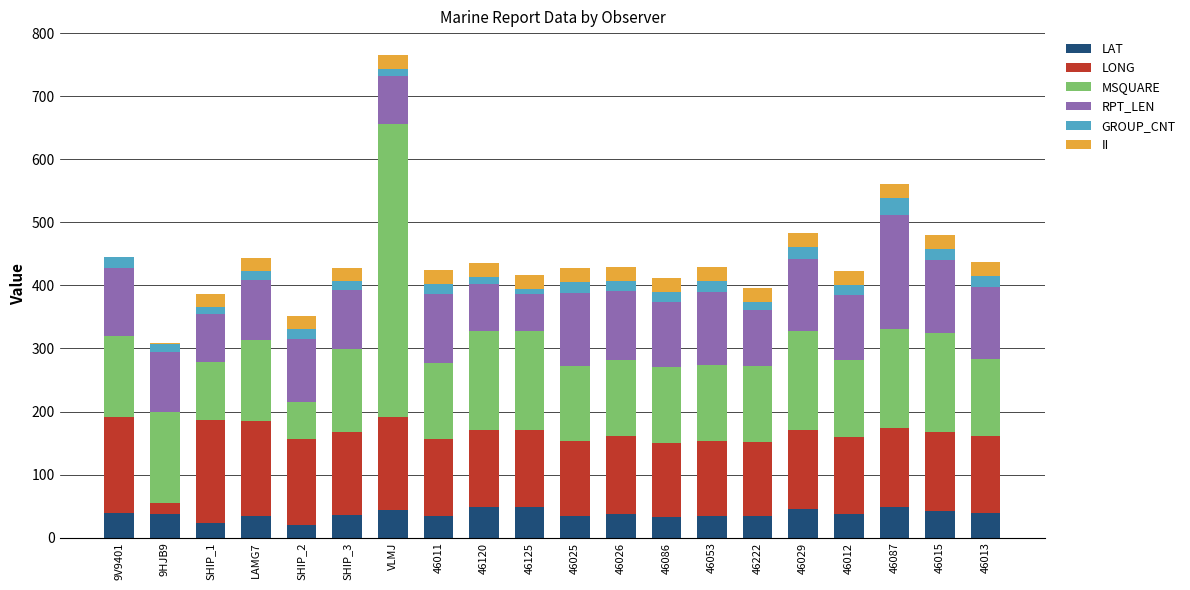

Does the chart contain stacked bars?

Yes